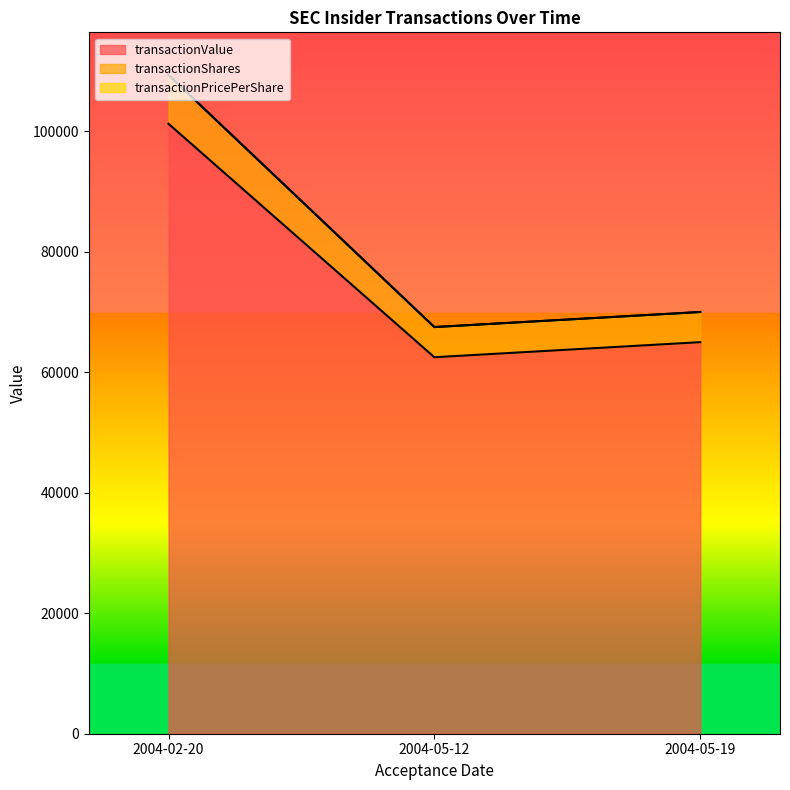

At which label does transactionValue reach its peak?

2004-02-20